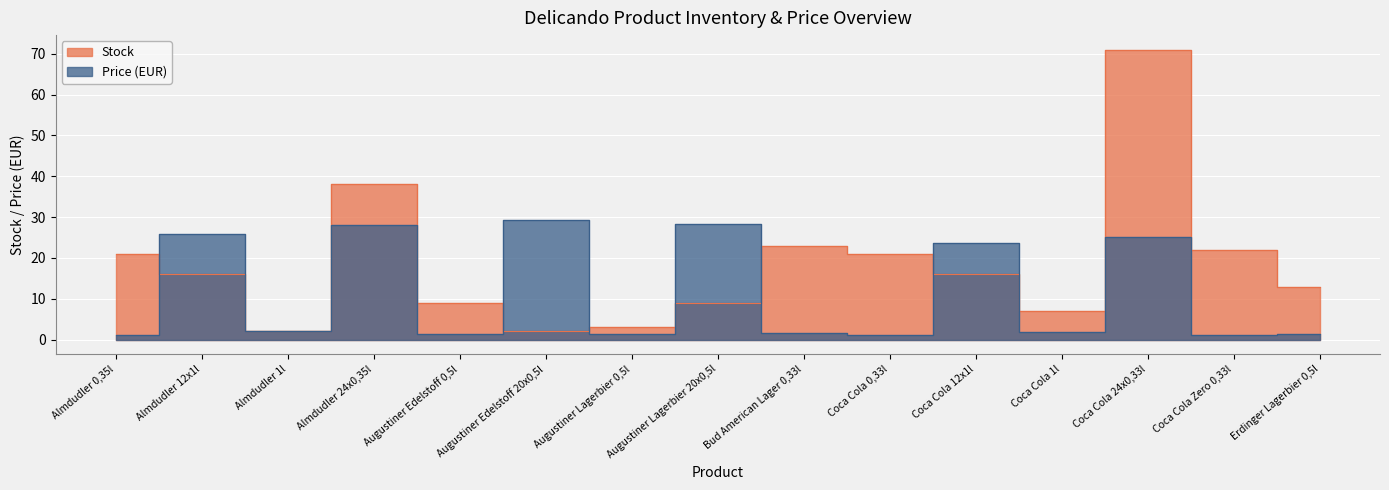

List the series in order of their overall mean, highest first.

Stock, Price (EUR)